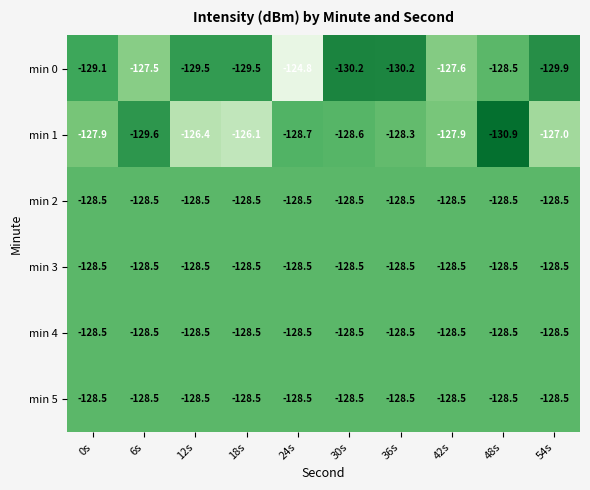

What is the spread (max minus min) of values at 30s?

1.7